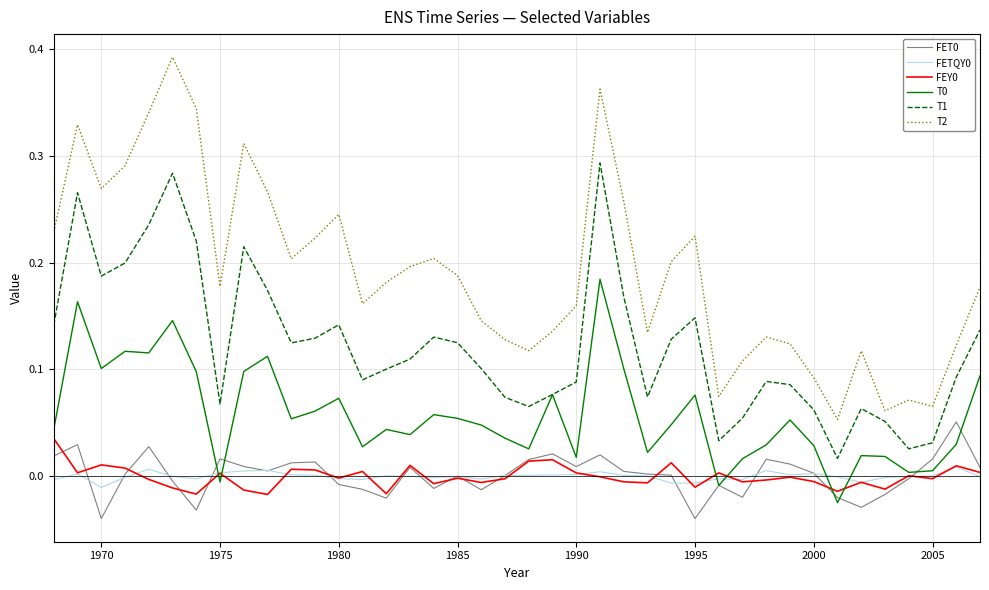

Which series has the largest total across all categories?

T2